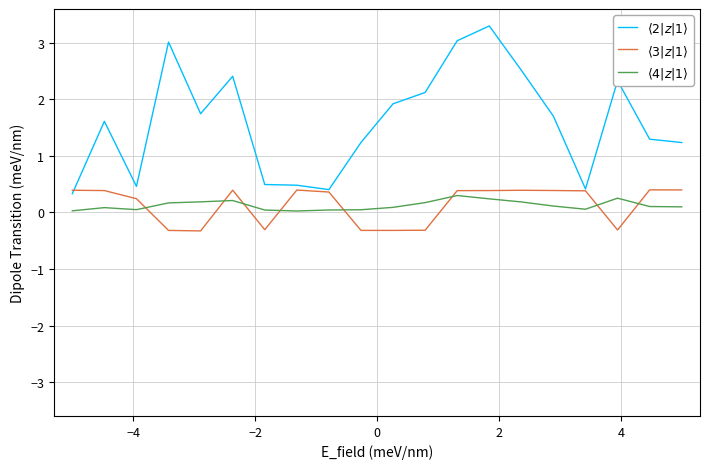

What is the greatest value displayed?

3.3